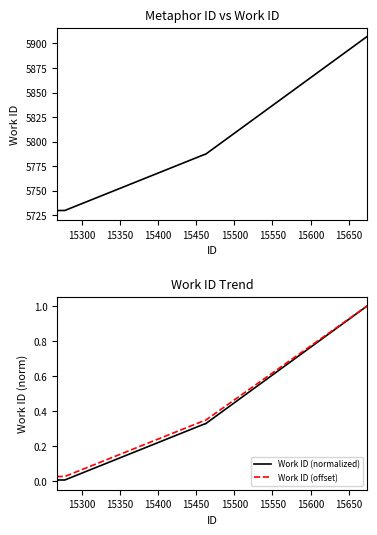

How many series are shown in this chart?

3